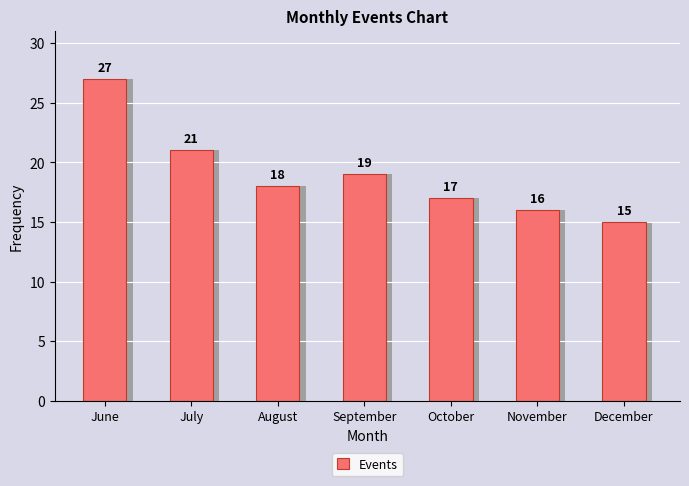

Where does the data first go above 18?

June